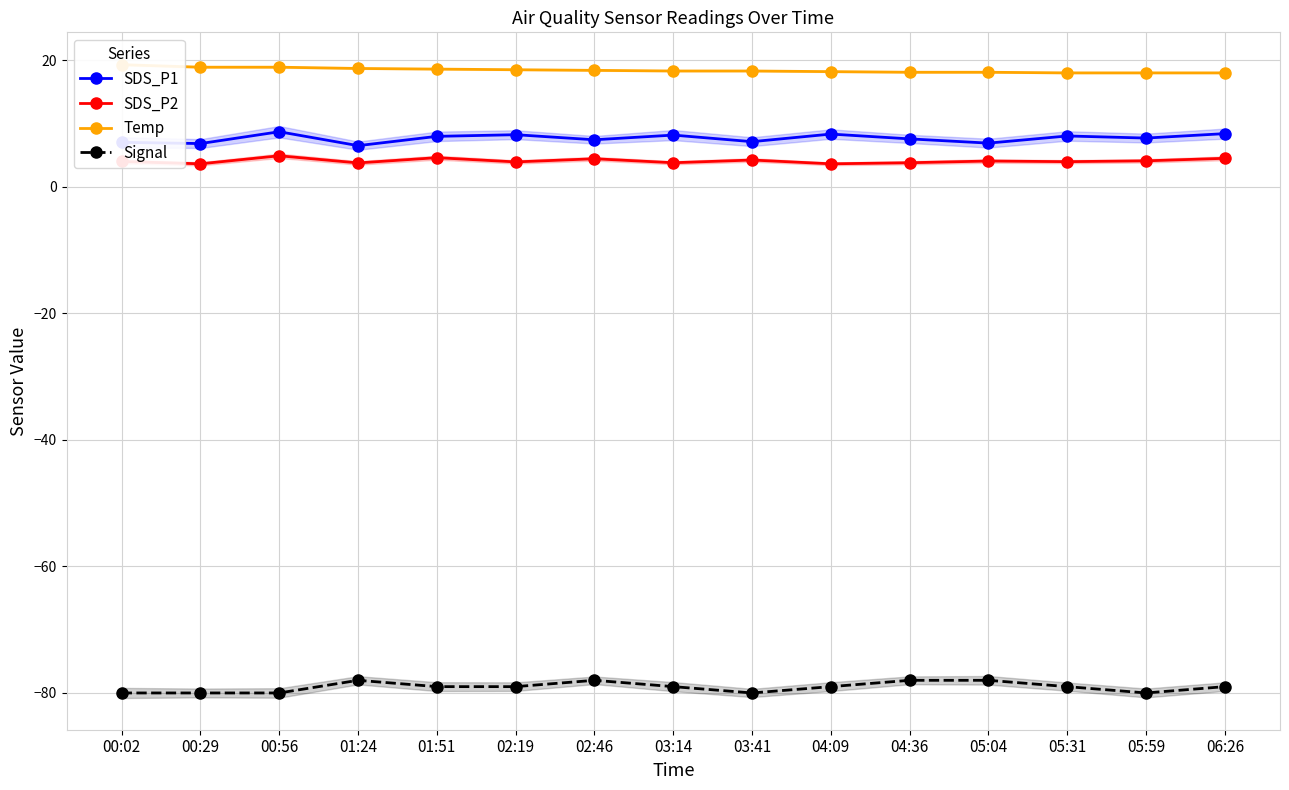

What is the value of the SDS_P1 point at the 3rd from the left?

8.7